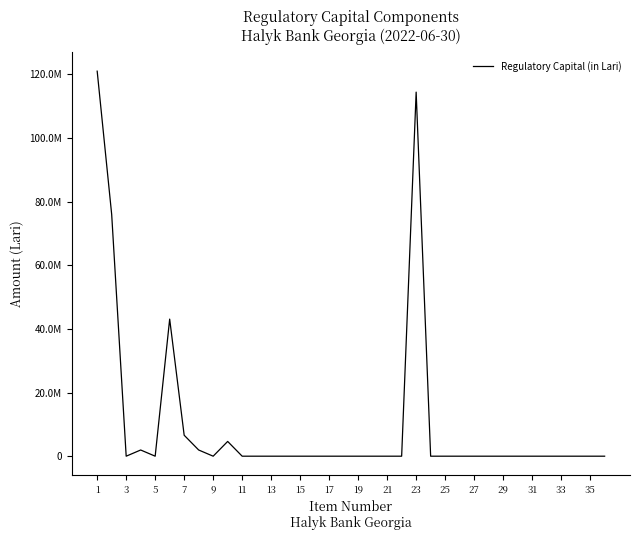

Does the chart have visible grid lines?

No